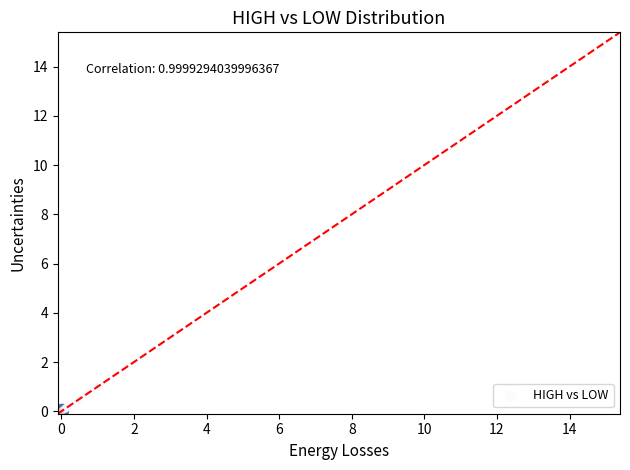

What Y value in the scatter plot is closest to 7?

5.5